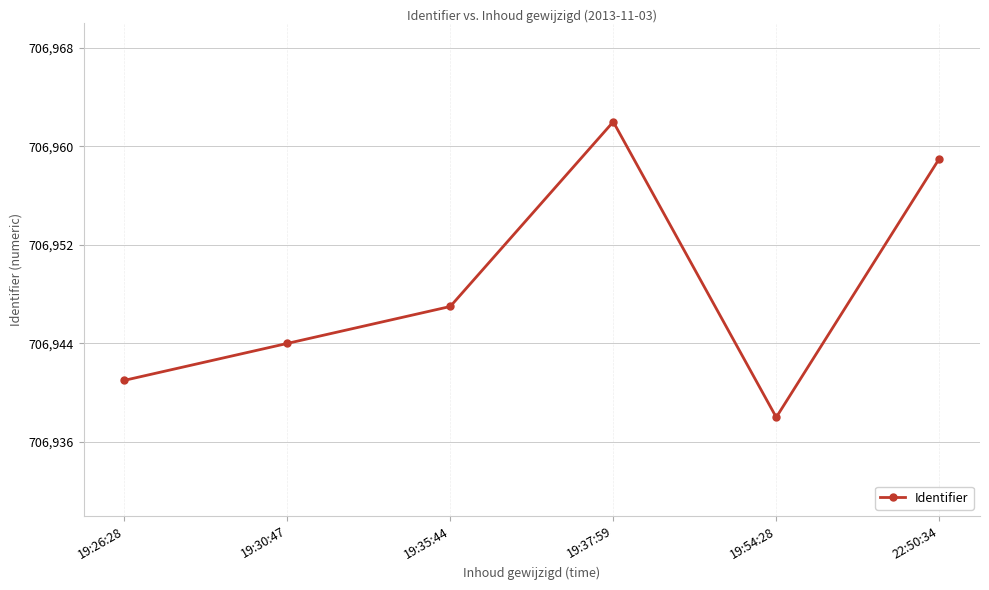

What is the value of the 4th point from the left?

706962